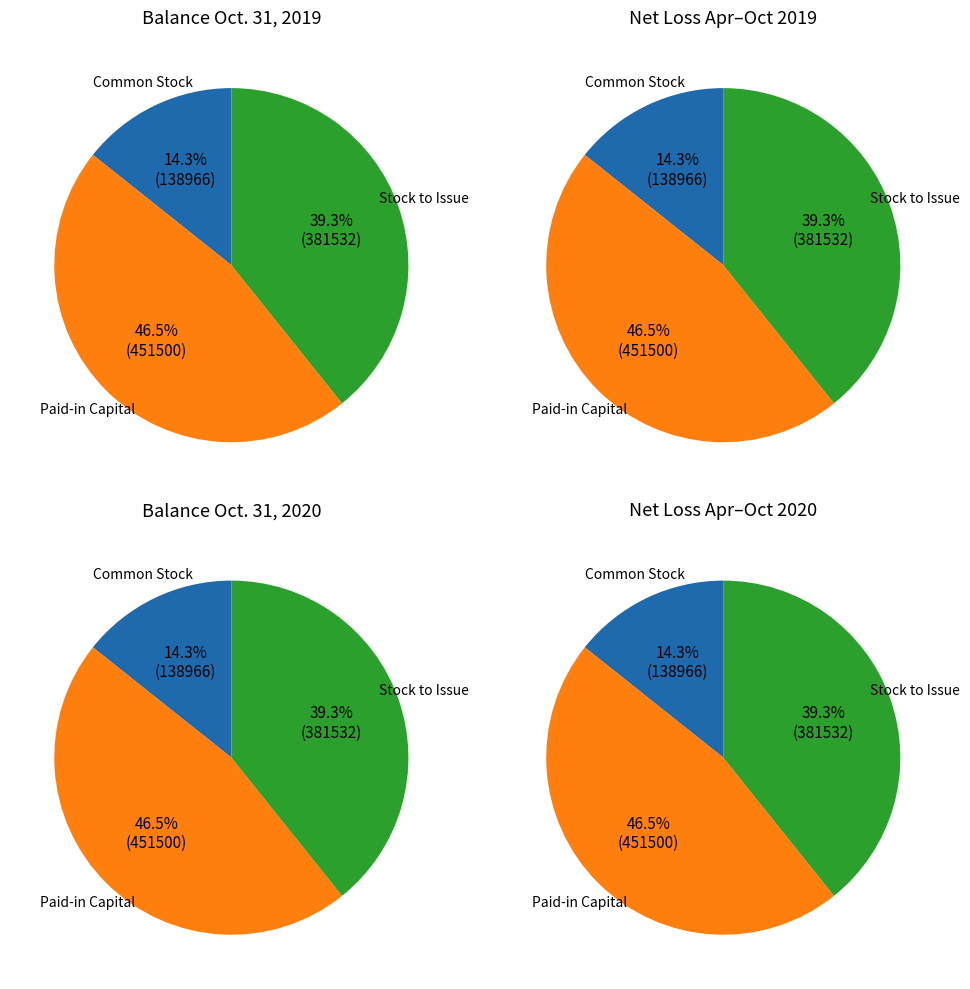

True or false: Common Stock to be Issued accounts for 39% of the total.

True